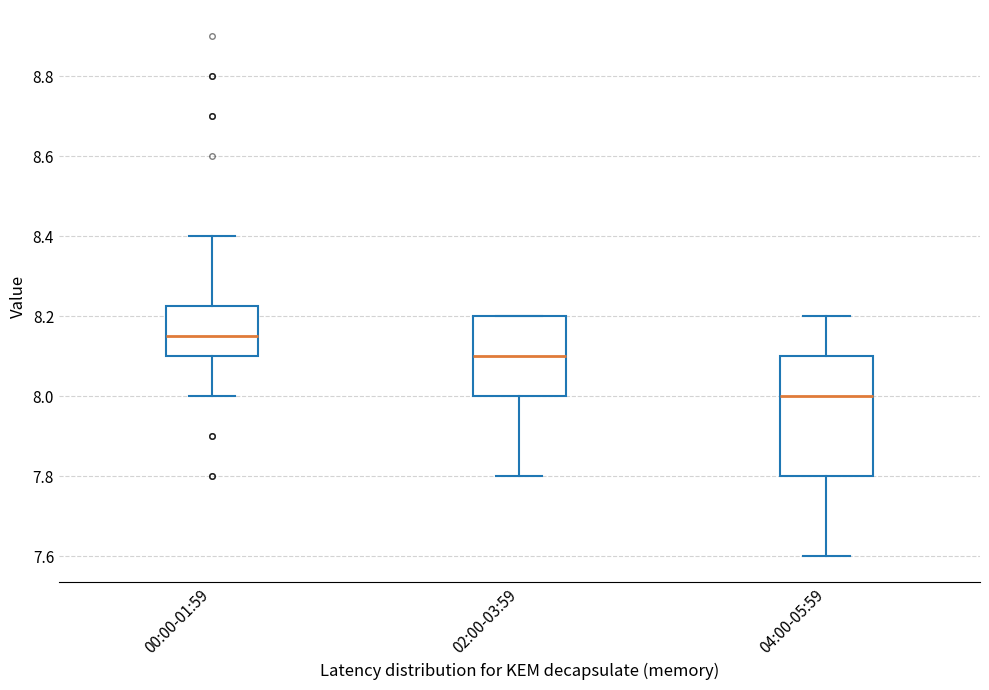

Reading left to right, read every box against the y-axis: the position of its median line, the range the box covers, and the ends of its whiskers. The values are not printed on the chart, so give them approximately, as read against the axis.

00:00-01:59: median 8.16, box 8.10 to 8.22, whiskers 8.00 to 8.40
02:00-03:59: median 8.10, box 8.00 to 8.20, whiskers 7.80 to 8.20
04:00-05:59: median 8.00, box 7.80 to 8.10, whiskers 7.60 to 8.20